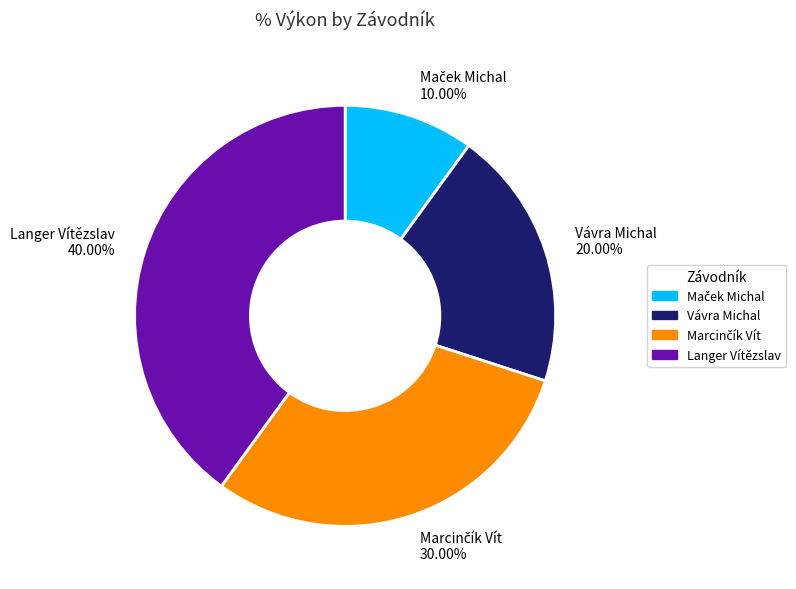

Does Langer Vítězslav 40.00% account for over 50% of the chart?

No